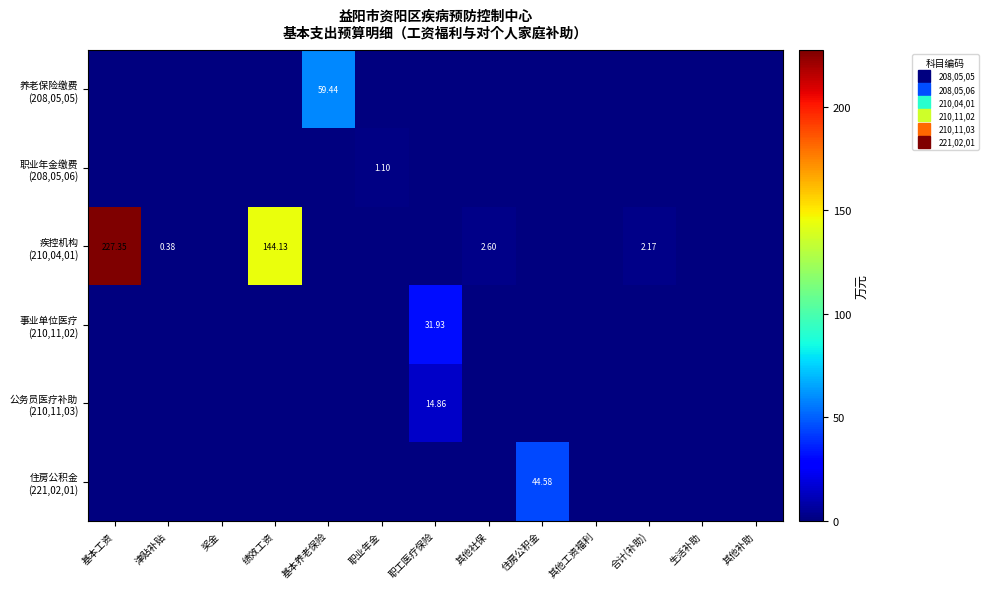

Is the value of 住房公积金 (221,02,01) at 其他工资福利 greater than the value of 公务员医疗补助 (210,11,03) at 住房公积金?

No